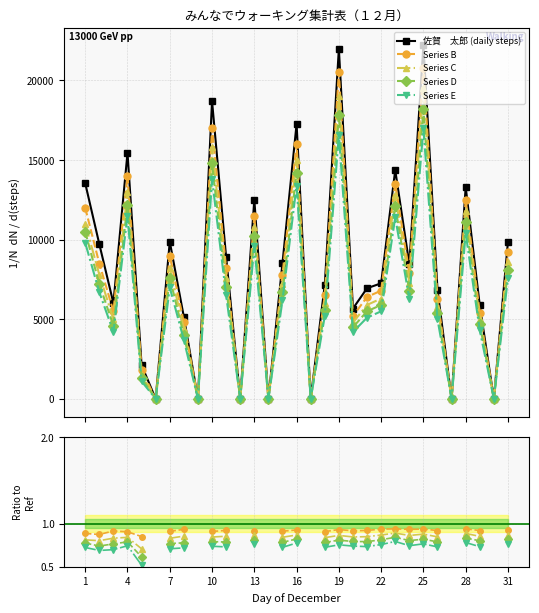

Which category has the lowest value in the Series E series?

13